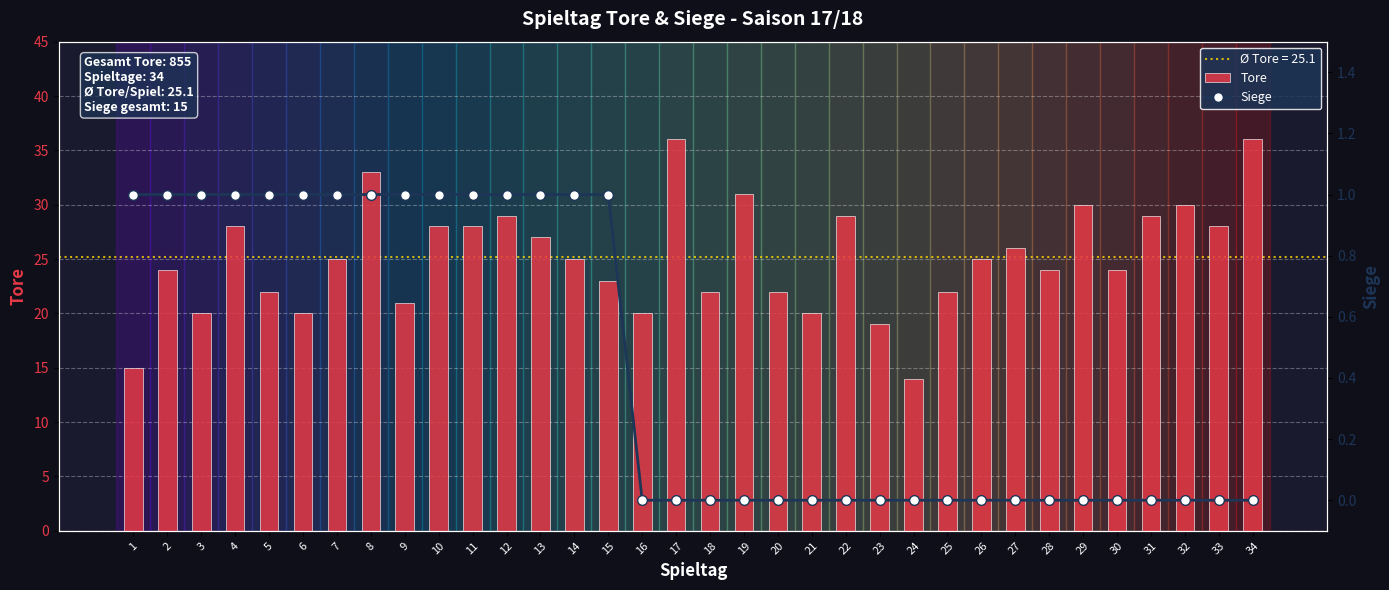

Reading right to left, list all the values displayed in this chart.

Tore: 34=36	33=28	32=30	31=29	30=24	29=30	28=24	27=26	26=25	25=22	24=14	23=19	22=29	21=20	20=22	19=31	18=22	17=36	16=20	15=23	14=25	13=27	12=29	11=28	10=28	9=21	8=33	7=25	6=20	5=22	4=28	3=20	2=24	1=15
Siege: 34=0	33=0	32=0	31=0	30=0	29=0	28=0	27=0	26=0	25=0	24=0	23=0	22=0	21=0	20=0	19=0	18=0	17=0	16=0	15=1	14=1	13=1	12=1	11=1	10=1	9=1	8=1	7=1	6=1	5=1	4=1	3=1	2=1	1=1